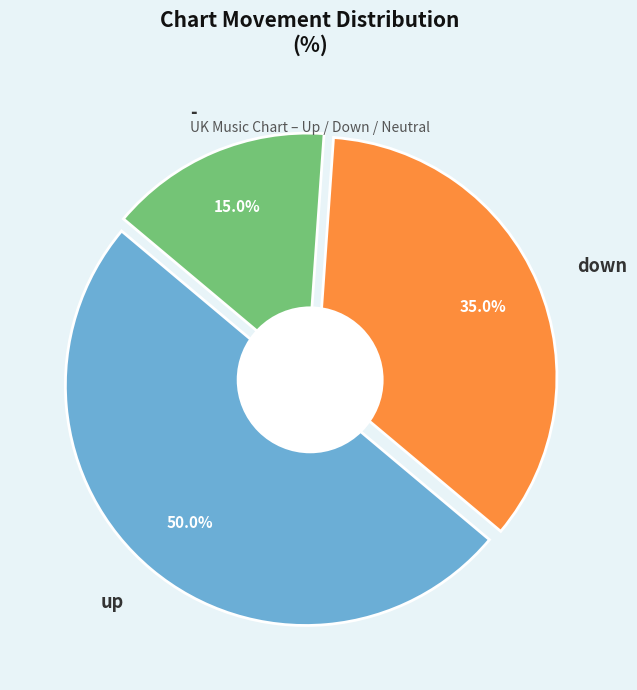

Does any single category account for the majority?

No